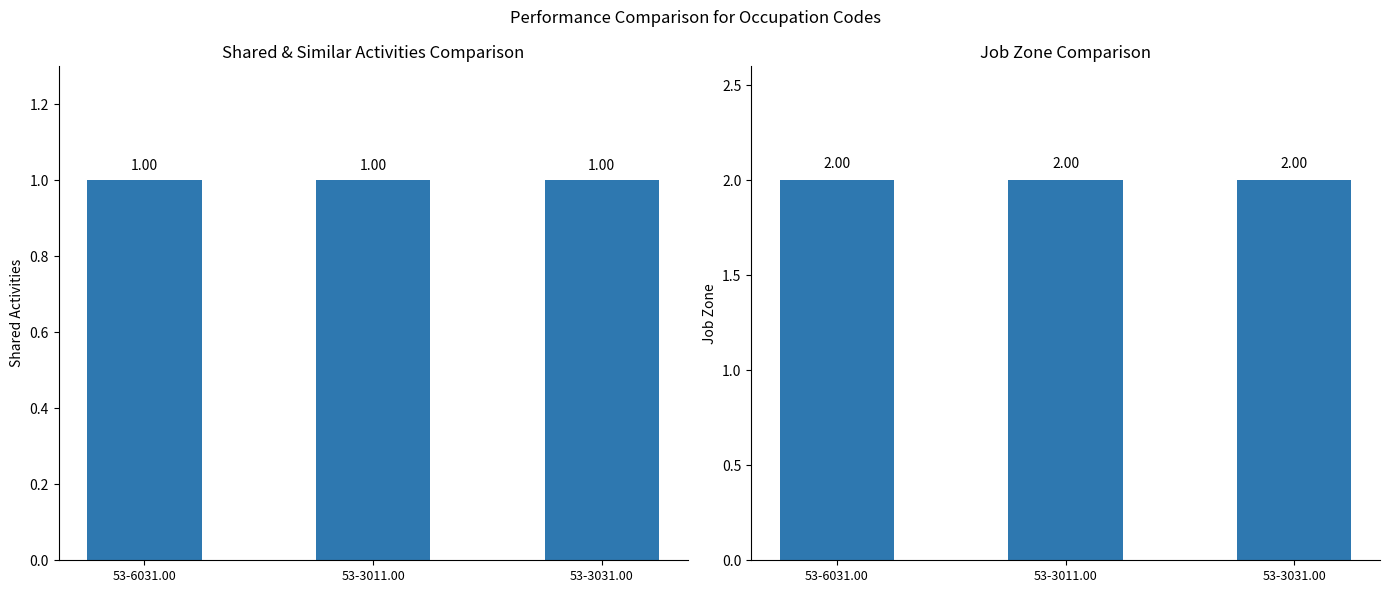

What position from the left is 53-3031.00?

3